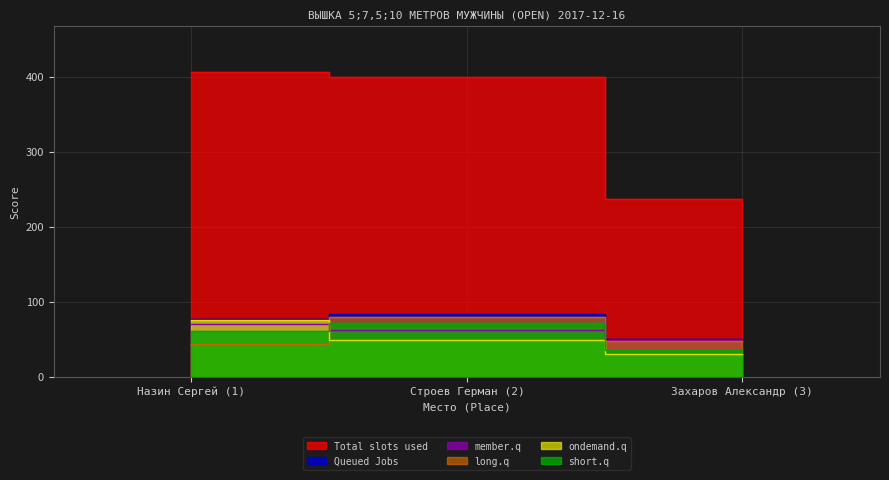

What is the sum of the Queued Jobs values at Строев Герман (2) and Захаров Александр (3)?

133.2